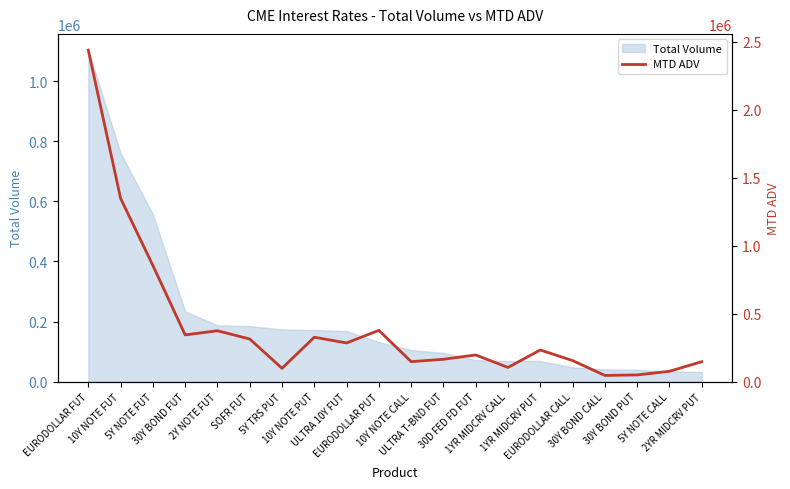

At which category does the data reach its first local peak?

2Y NOTE FUT